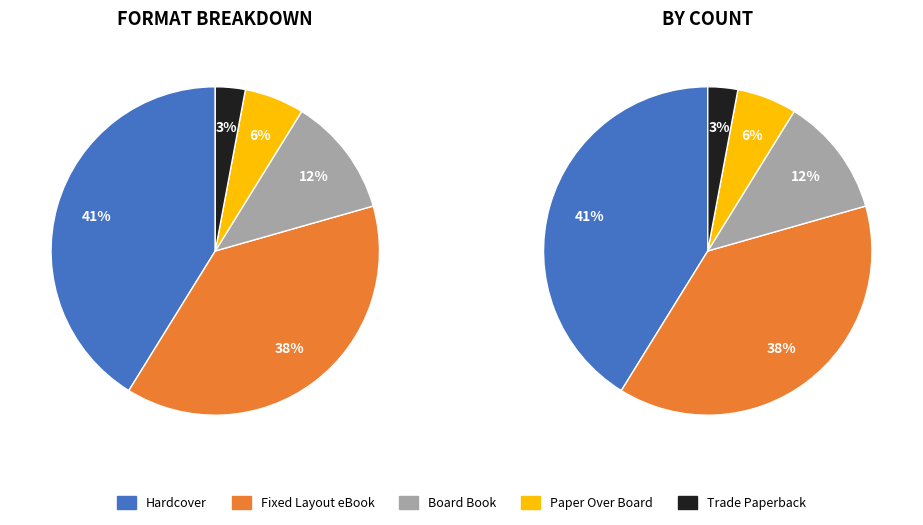

What is the ratio of the value at Trade Paperback to the value at Board Book?

0.2